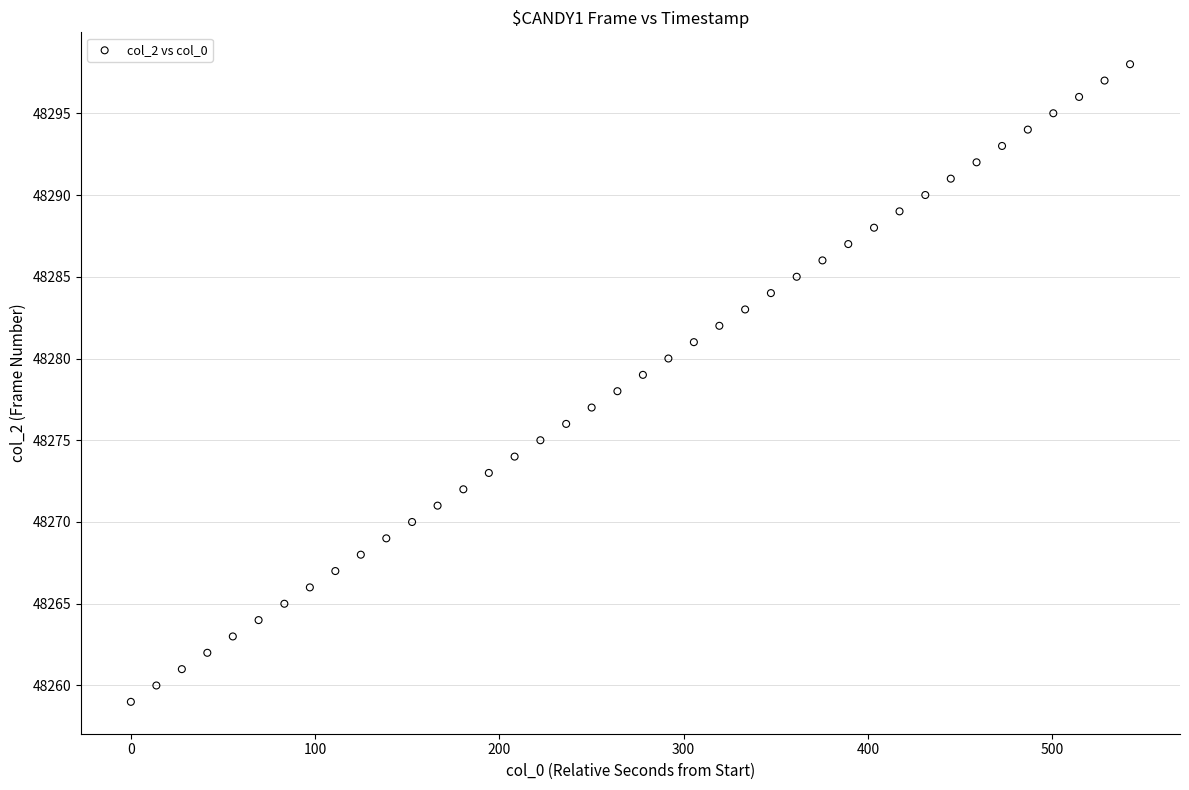

What is the range of Y values (max minus min)?

39